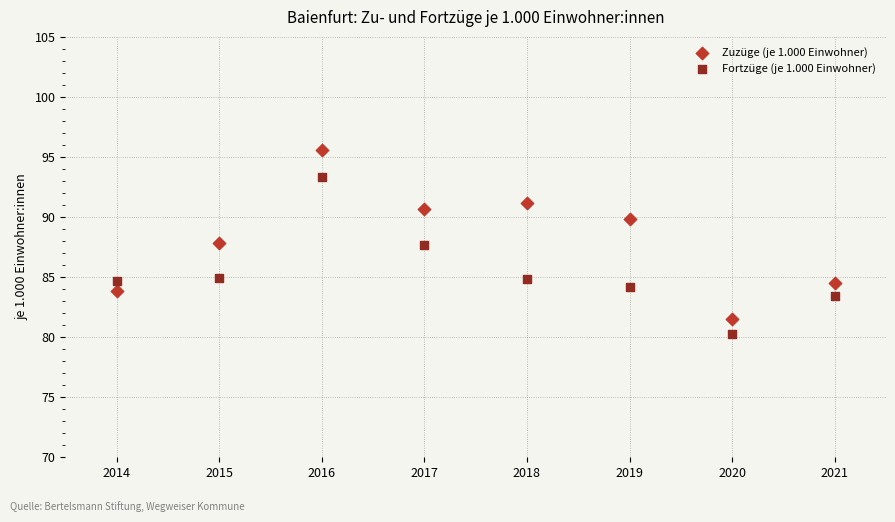

Which series contains the highest Y value?

Zuzüge (je 1.000 Einwohner)